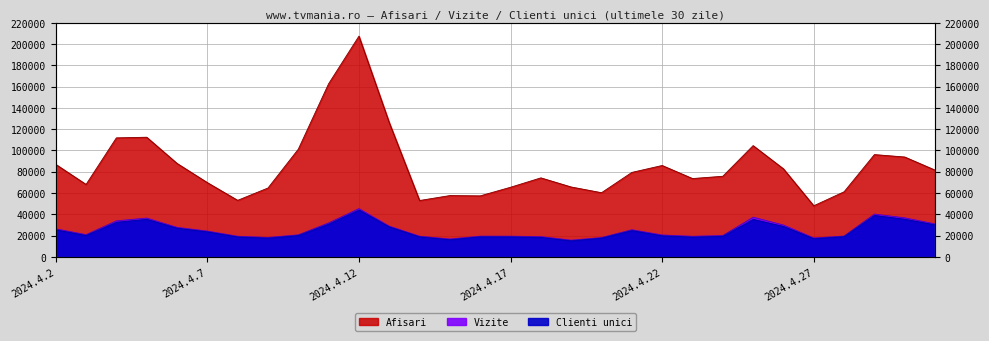

Which series has the largest total across all categories?

Afisari